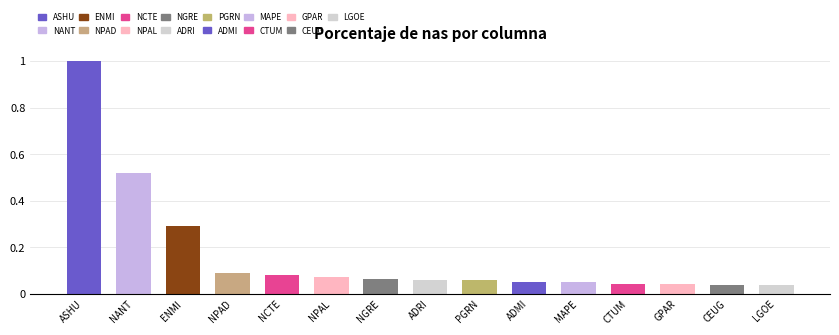

What is the sum of all values?

2.5